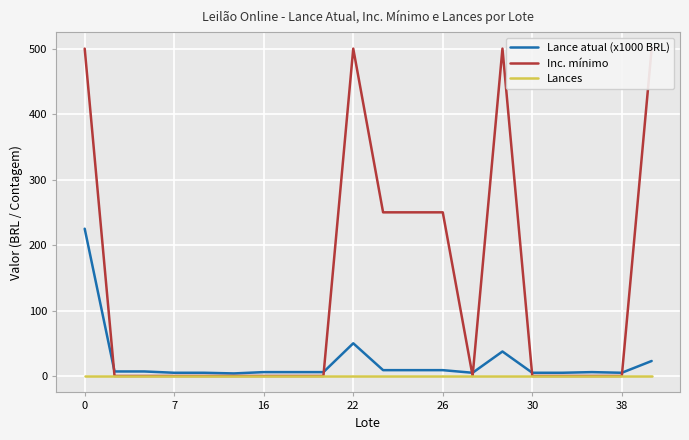

What is the greatest value displayed?

500.0